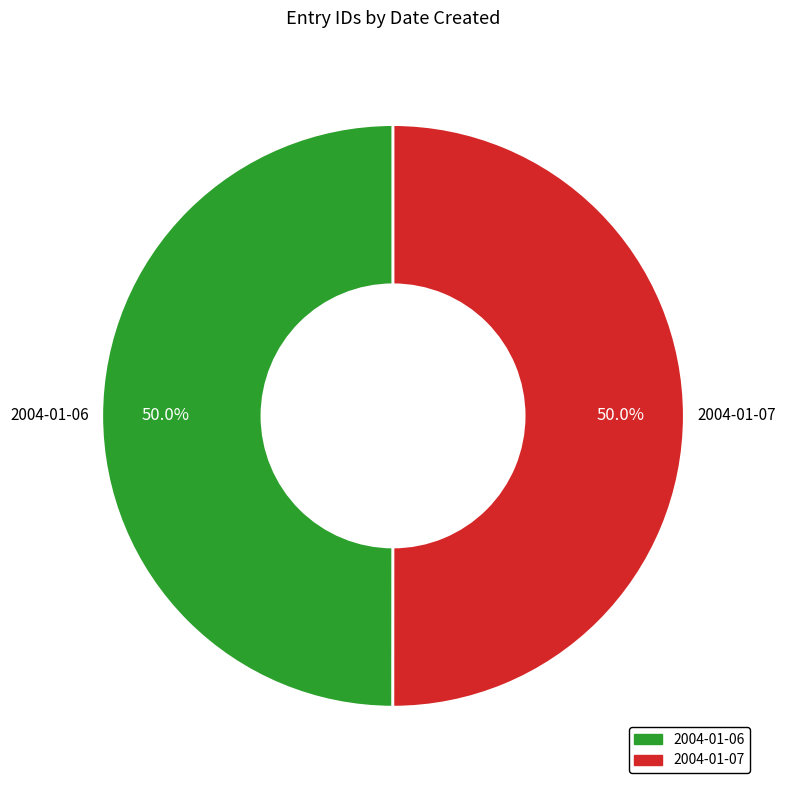

What percentage is NOT represented by 2004-01-06?

50.0%